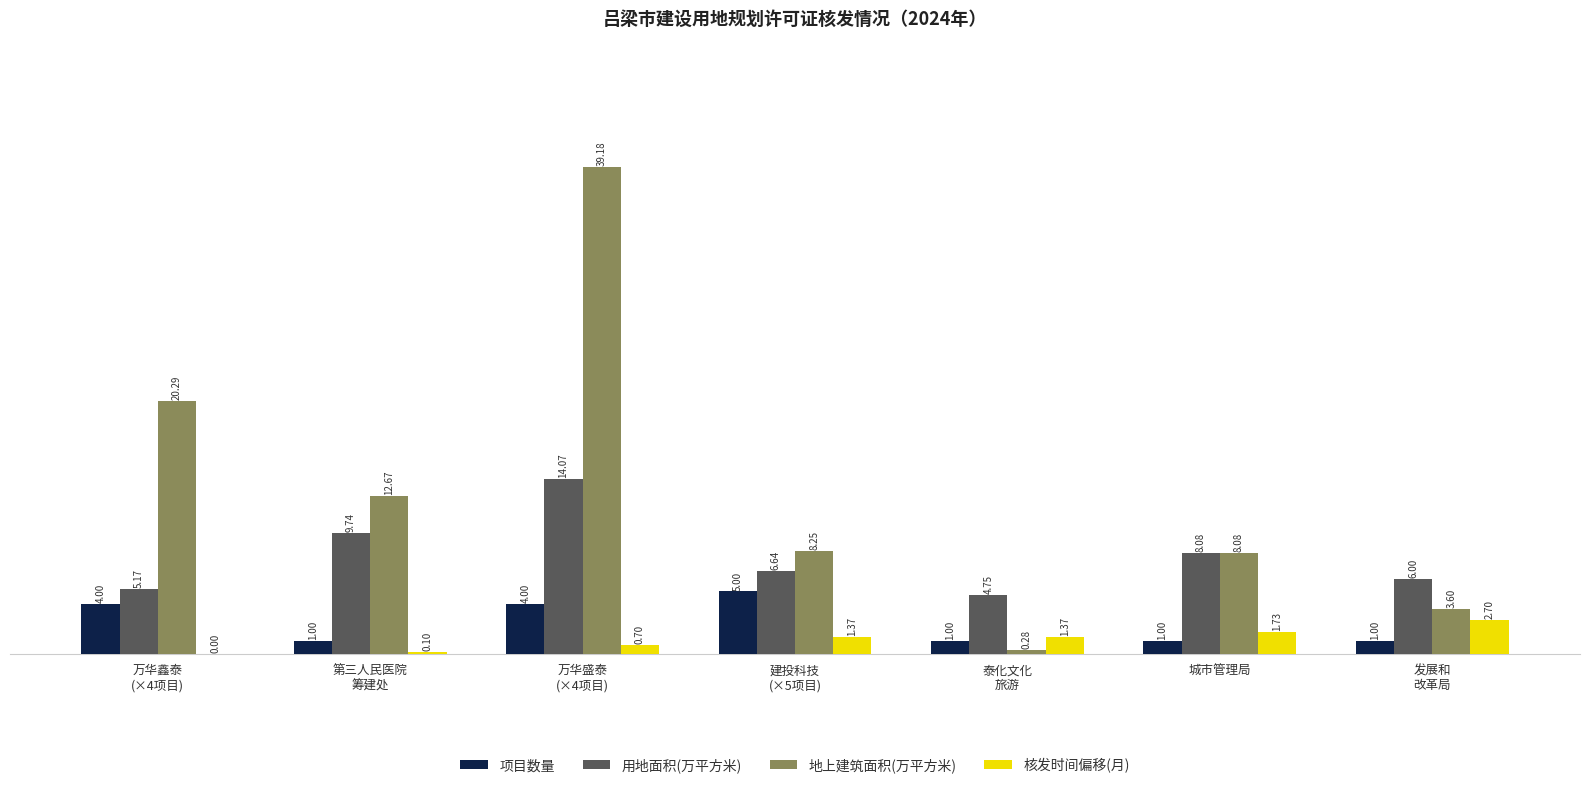

Which series has the largest total across all categories?

地上建筑面积(万平方米)